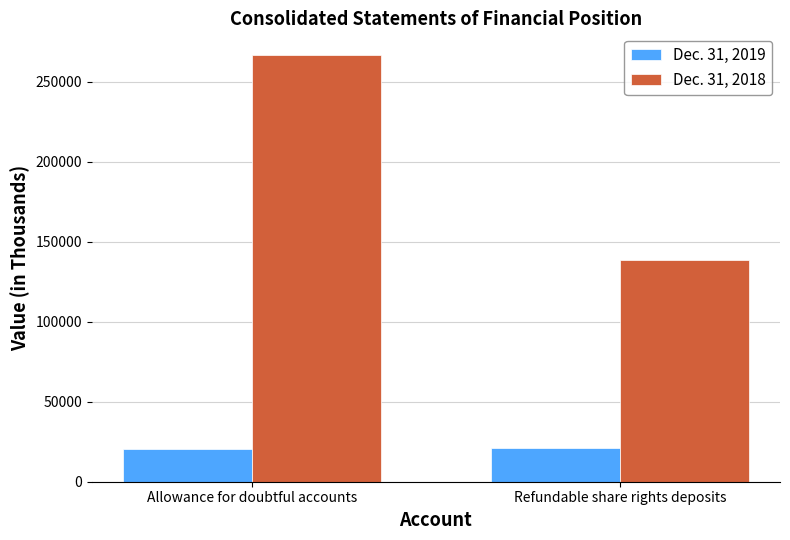

What is the maximum value shown in the chart?

266901